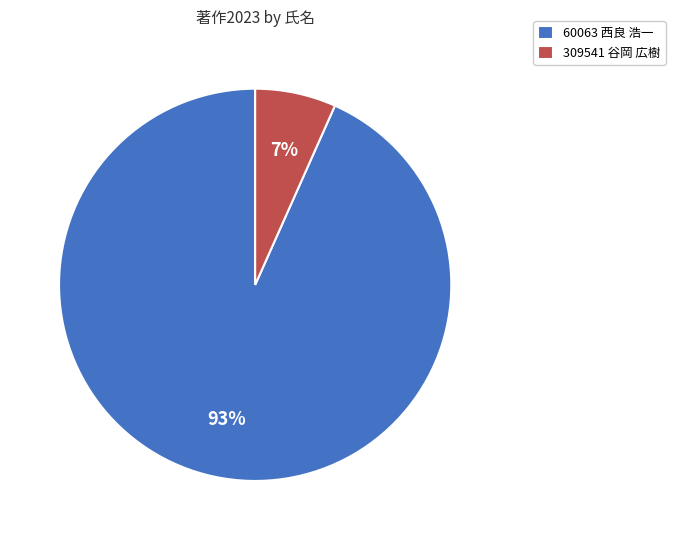

Rank the categories by value from lowest to highest.

309541 谷岡 広樹, 60063 西良 浩一